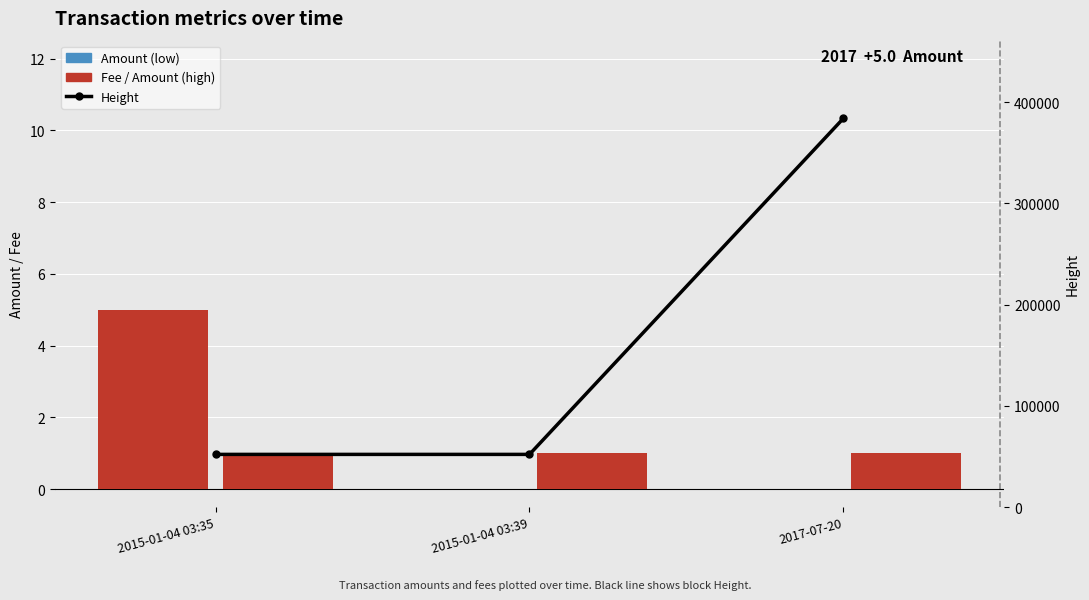

What is the approximate value of Fee at 2015-01-04 03:39?

1